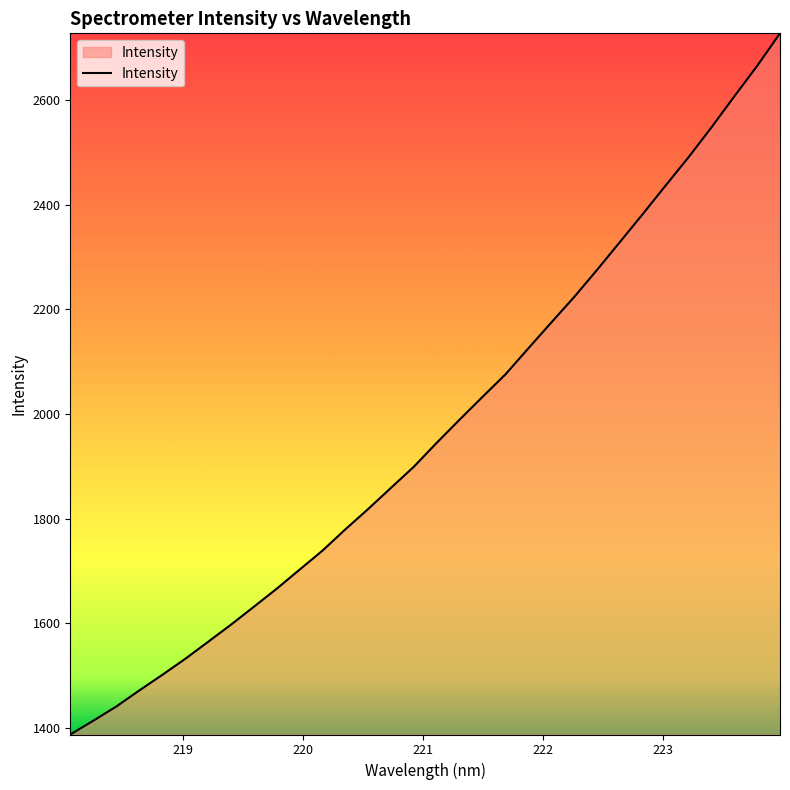

How many lines are shown in the chart?

1